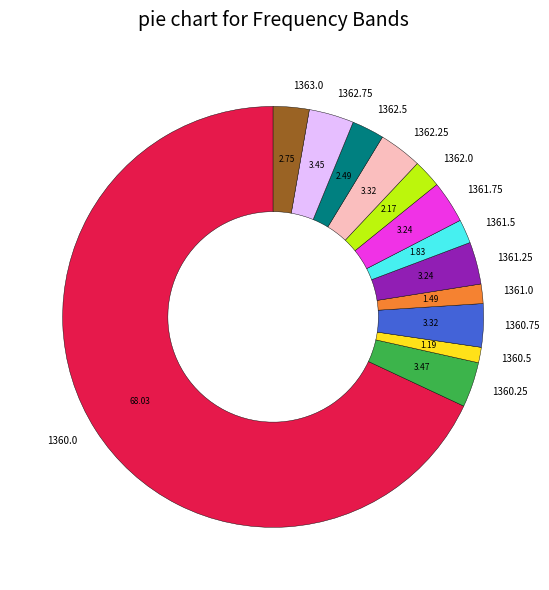

Is the sum of 1362.0 and 1360.25 greater than half?

No